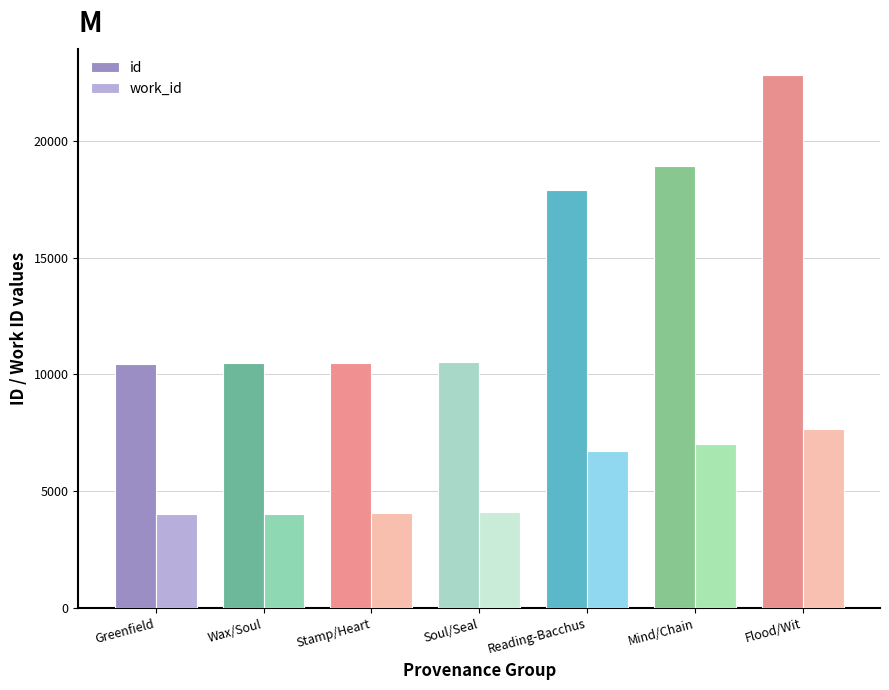

At Mind/Chain, list the series in order from smallest to largest.

work_id, id